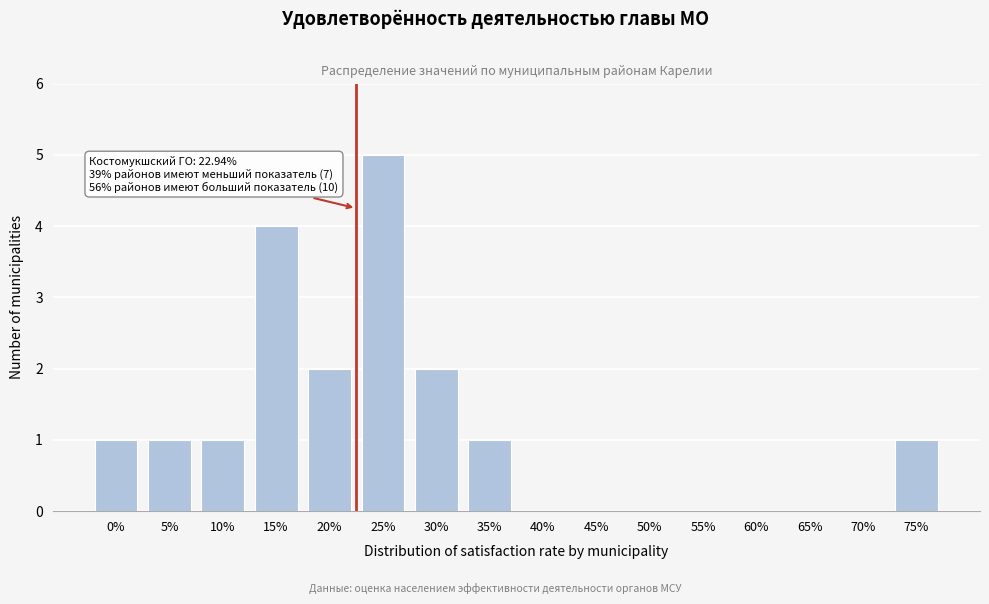

Reading left to right, extract all data points from this chart.

0%=1	5%=1	10%=1	15%=4	20%=2	25%=5	30%=2	35%=1	40%=0	45%=0	50%=0	55%=0	60%=0	65%=0	70%=0	75%=1